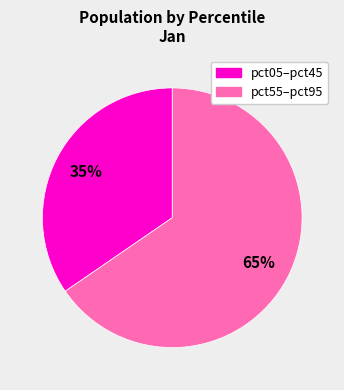

Count the number of slices in the pie.

2